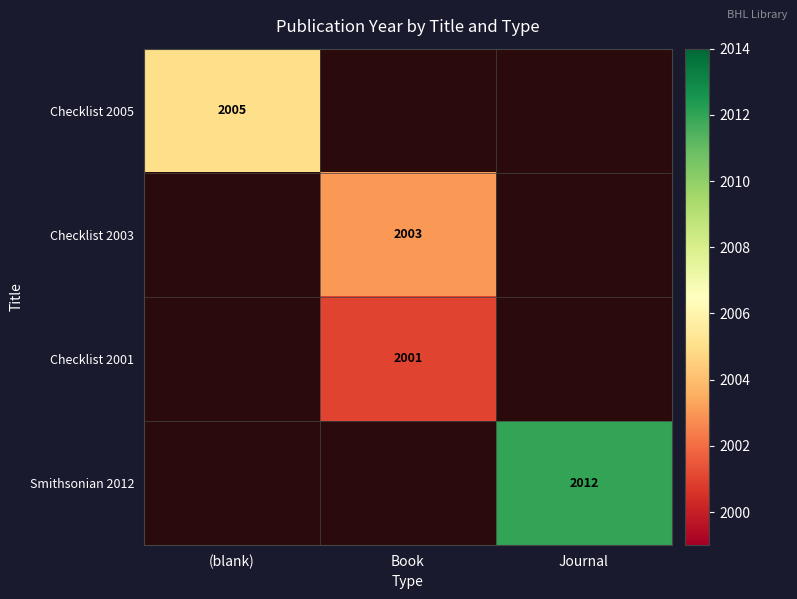

Is it true that Checklist 2001 equals 988.8 at Book?

False